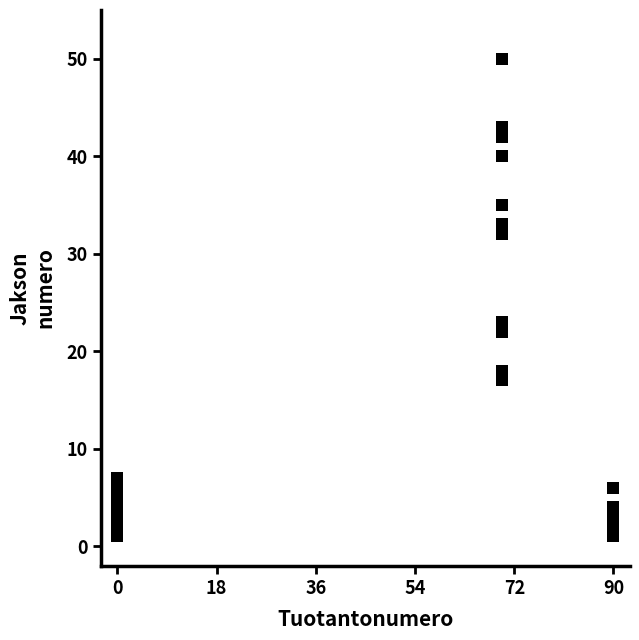

What Y value in the scatter plot is closest to 25?

23